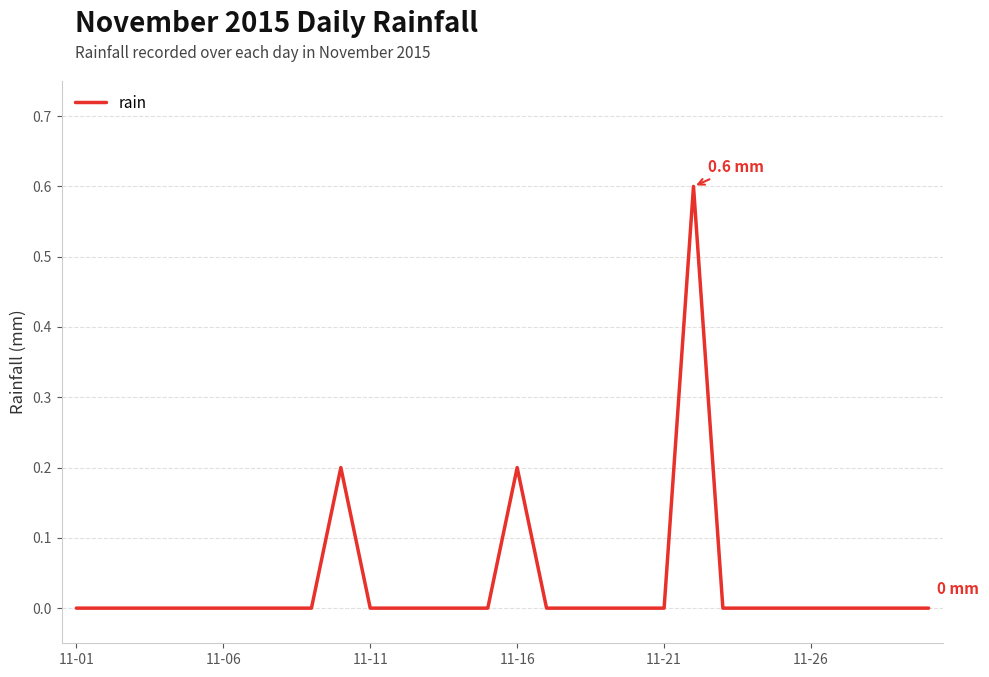

What is the greatest value displayed?

0.6